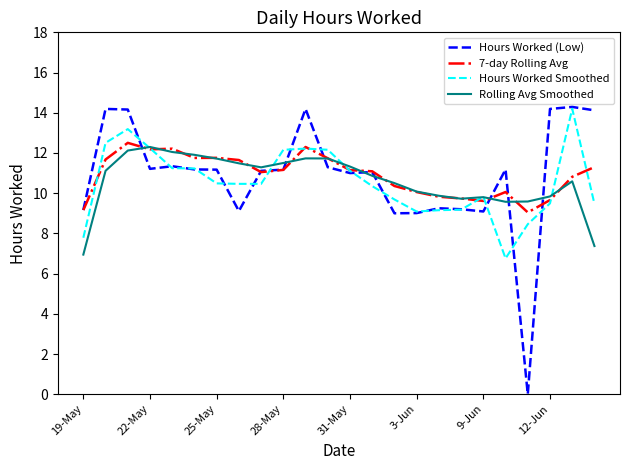

Which series has the widest spread of values?

Hours Worked (Low)